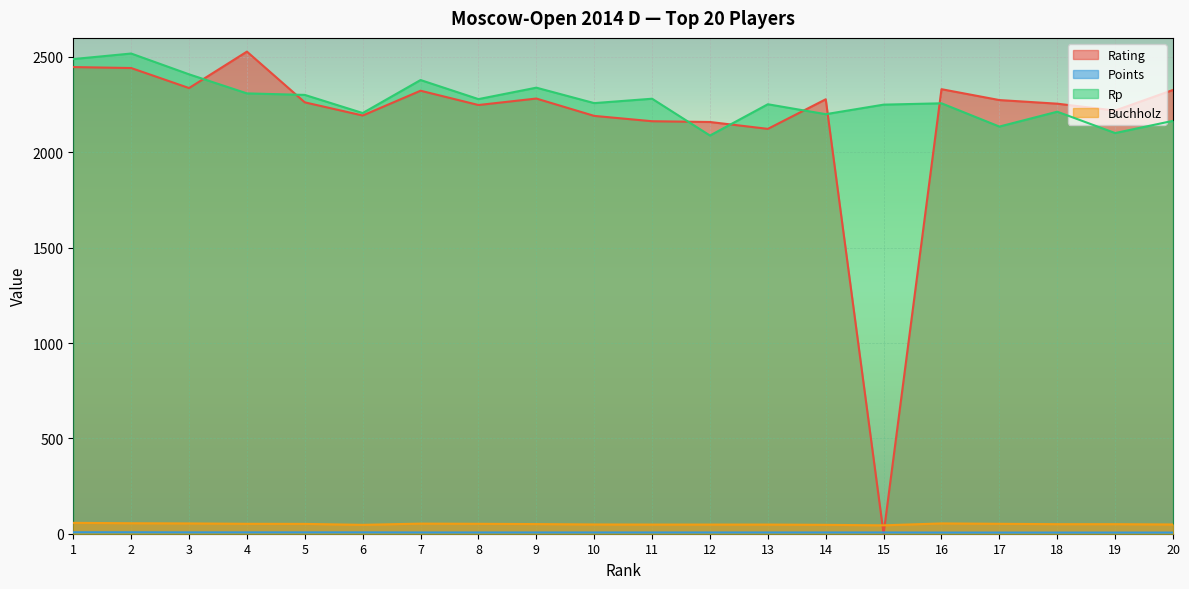

Which series has the widest spread of values?

Rating